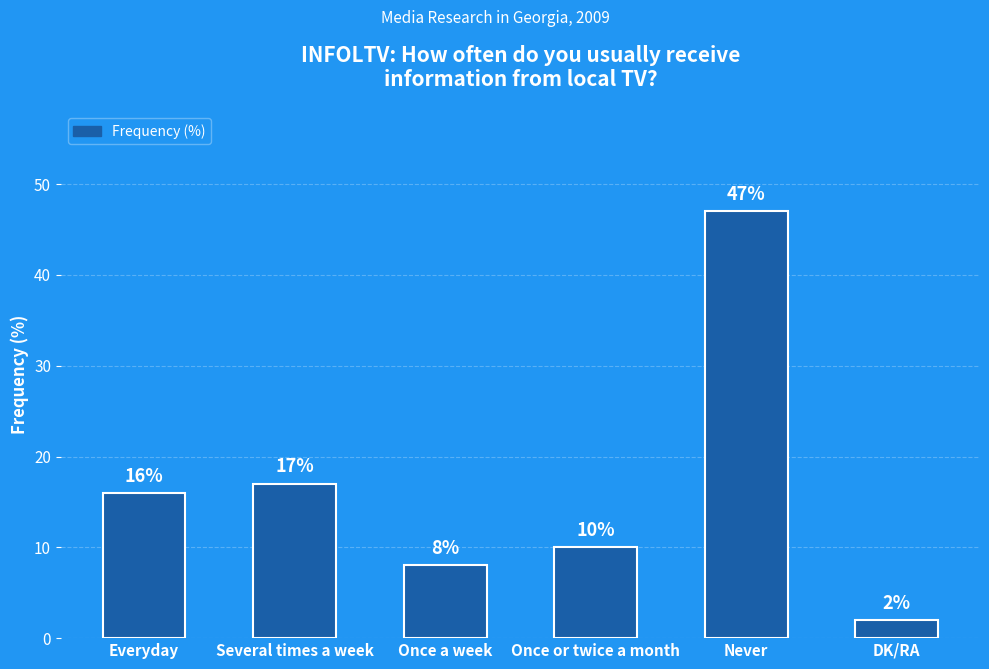

How many data points does each series have?

6